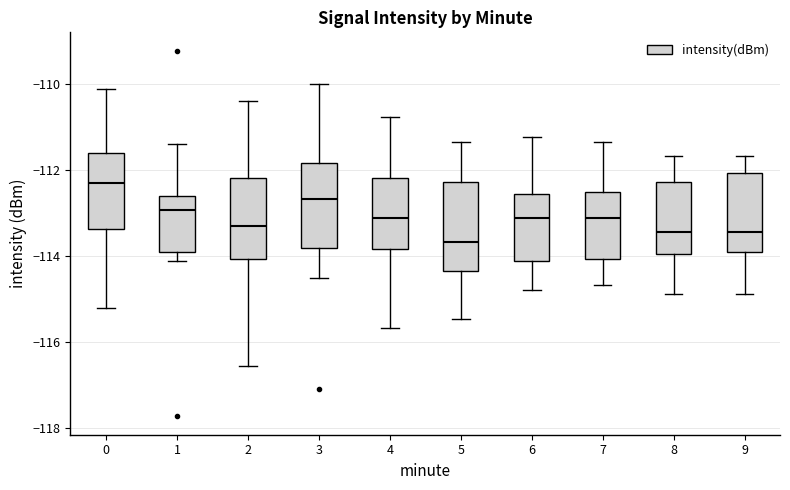

Where does the lower whisker of the box at x = 5 end on the y-axis? The values are not printed on the chart, so give them approximately, as read against the axis.

-115.4